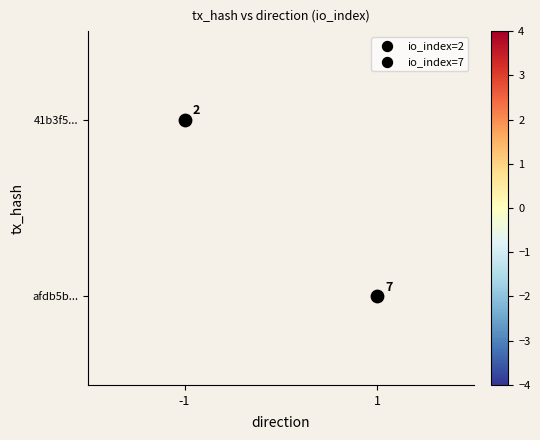

At which category is the sum across all series the highest?

1